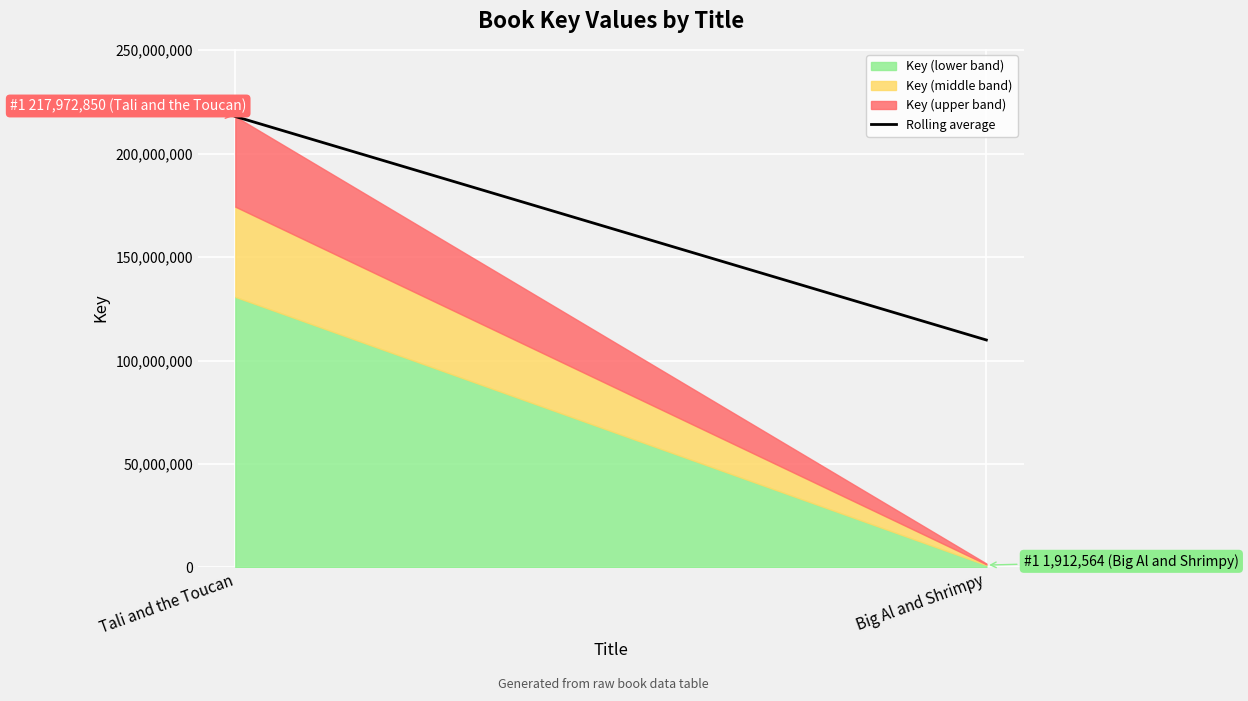

Does the chart display data point markers on the line(s)?

No